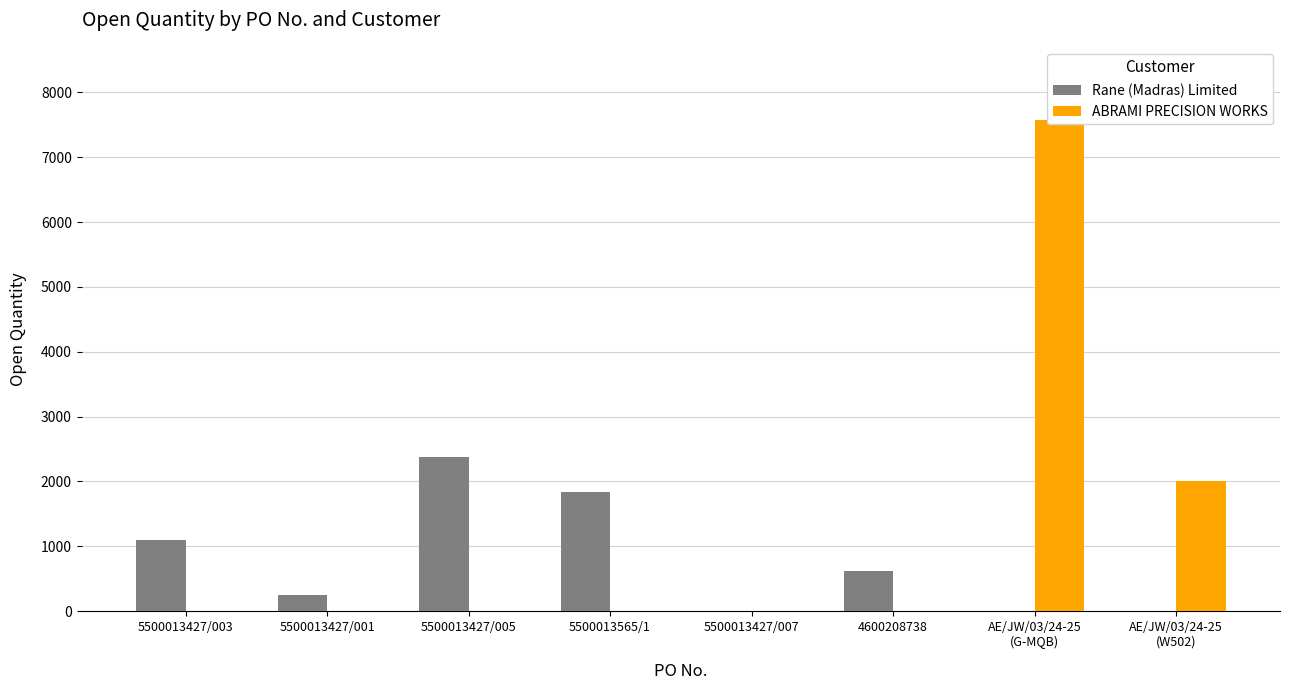

Reading left to right, extract all data points from this chart.

Rane (Madras) Limited: 5500013427/003=1091	5500013427/001=243	5500013427/005=2371	5500013565/1=1843	5500013427/007=8	4600208738=626	AE/JW/03/24-25
(G-MQB)=0	AE/JW/03/24-25
(W502)=0
ABRAMI PRECISION WORKS: 5500013427/003=0	5500013427/001=0	5500013427/005=0	5500013565/1=0	5500013427/007=0	4600208738=0	AE/JW/03/24-25
(G-MQB)=7568	AE/JW/03/24-25
(W502)=2000